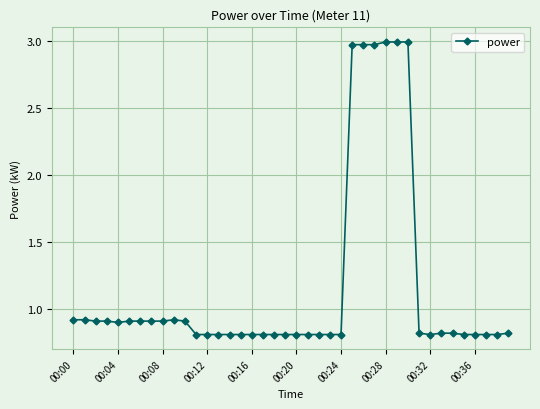

What is the minimum value shown in the chart?

0.8